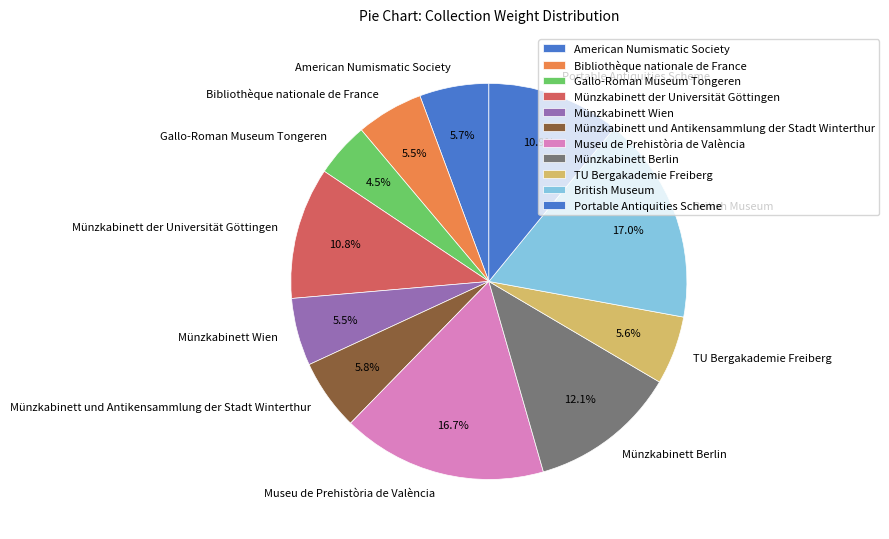

What is the smallest slice in the pie chart?

Gallo-Roman Museum Tongeren